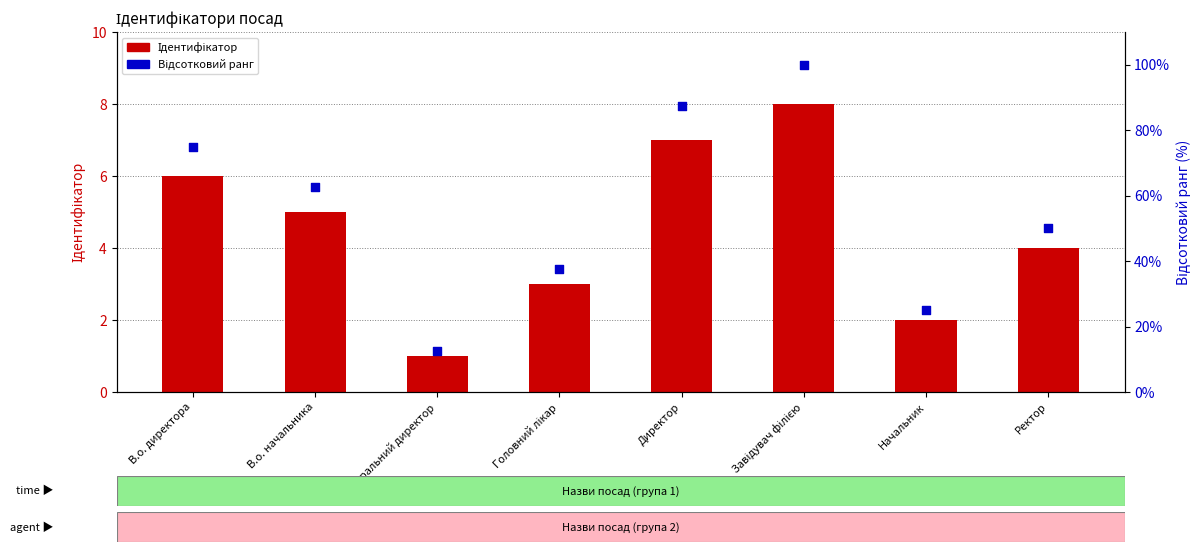

Which series reaches the maximum Y coordinate?

Відсотковий ранг